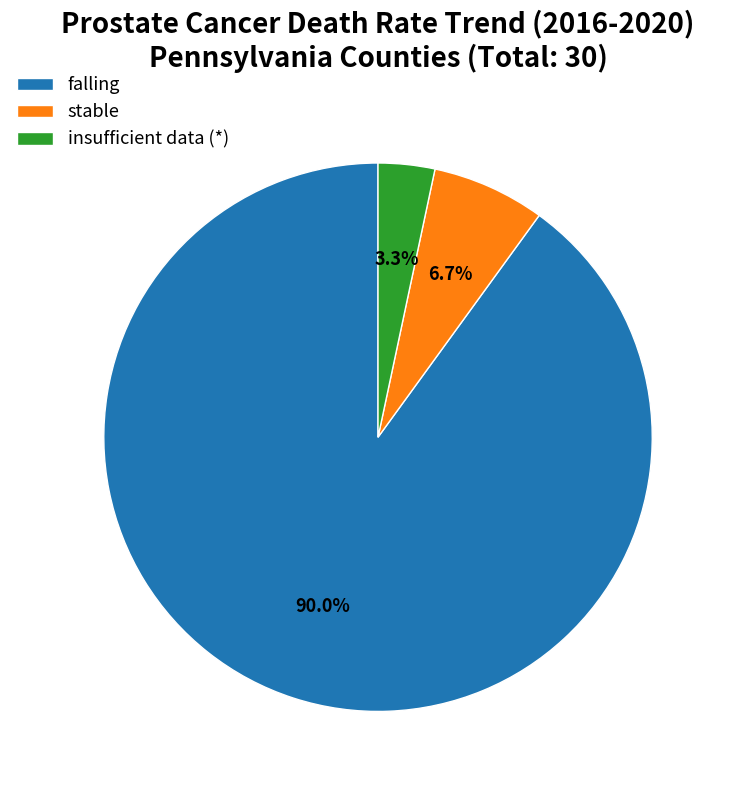

What is the total percentage of falling and insufficient data (*)?

93.3%